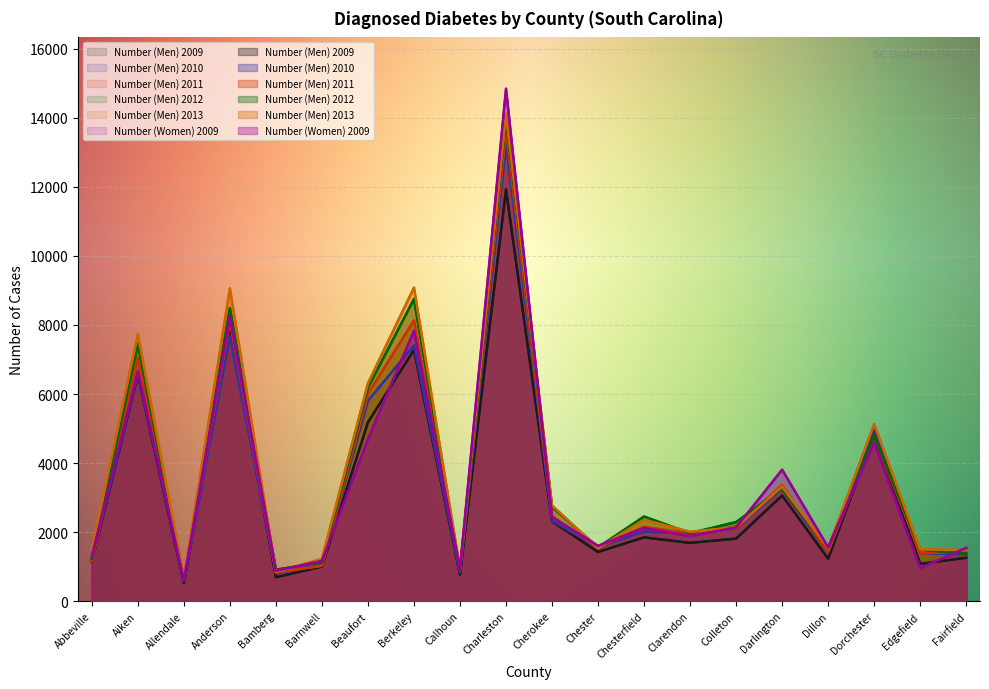

What is the label of the 19th point from the right?

Aiken